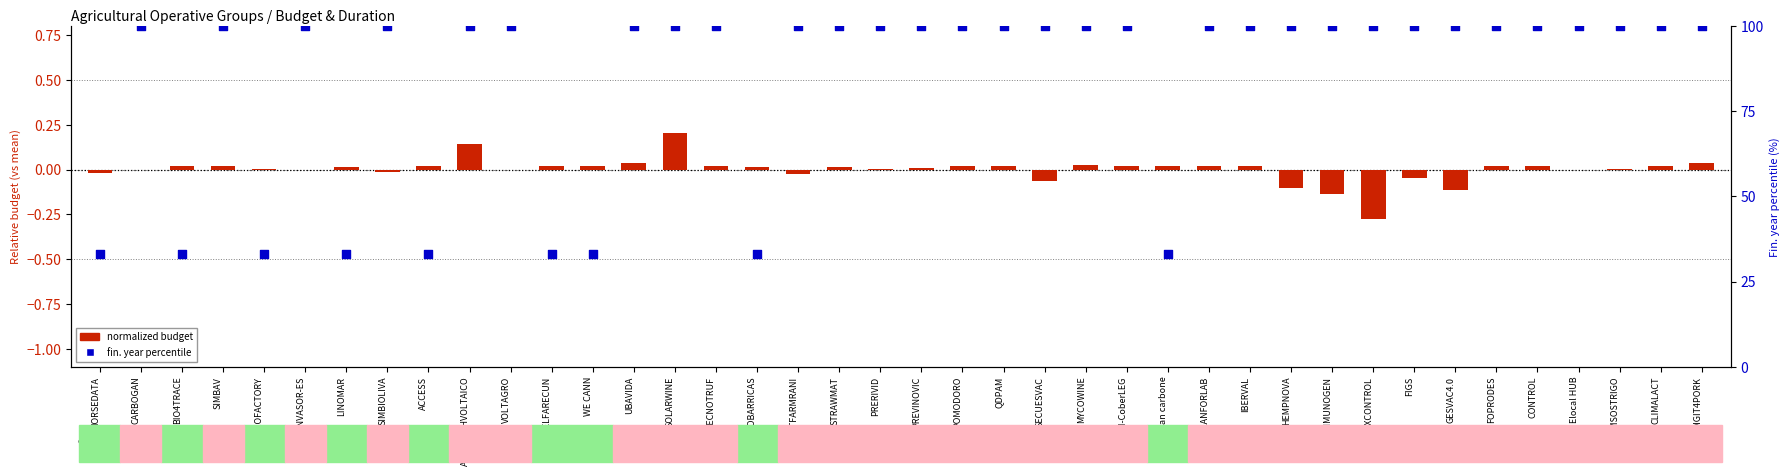

At how many categories does at least one series exceed 21?

40